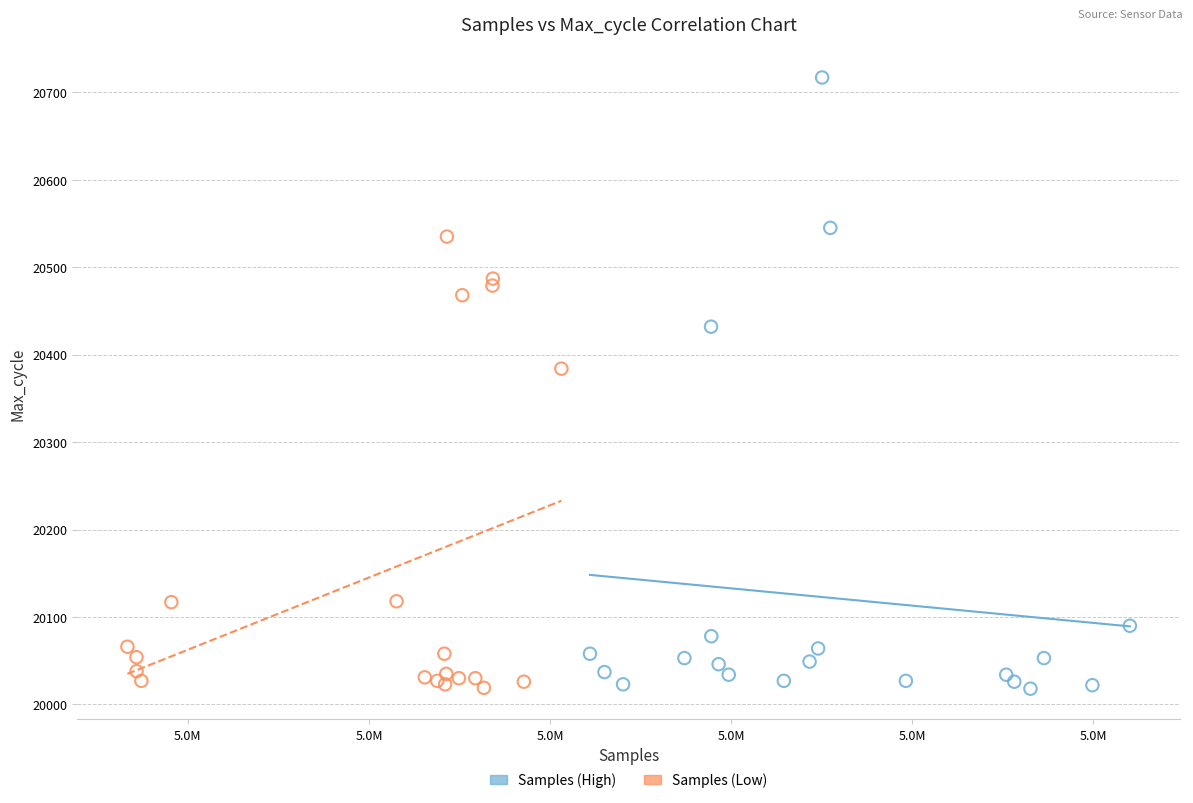

Which series contains the highest Y value?

Samples (High)